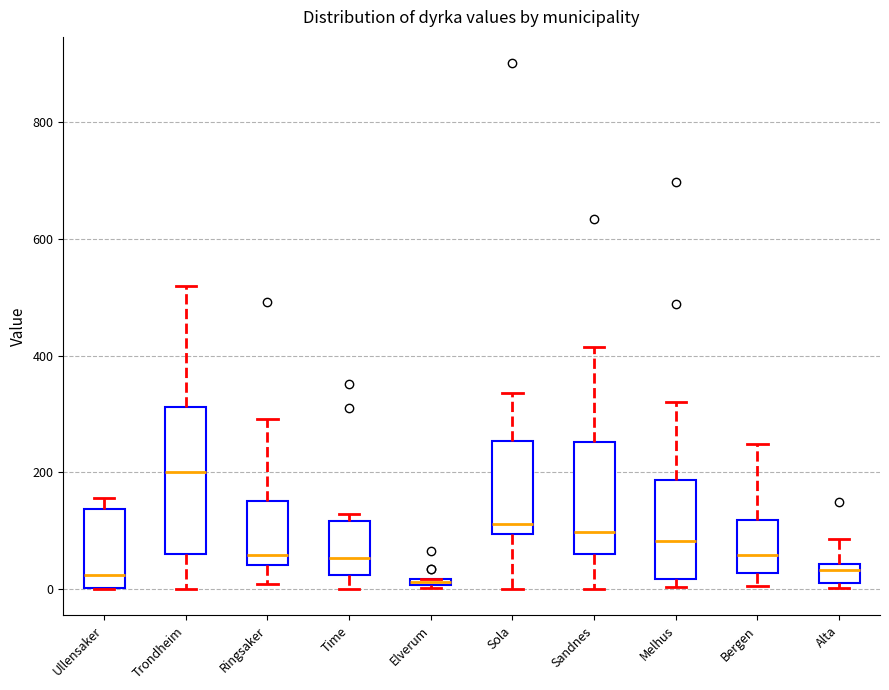

Which box is the tallest, from its lower edge to its upper edge?

Trondheim